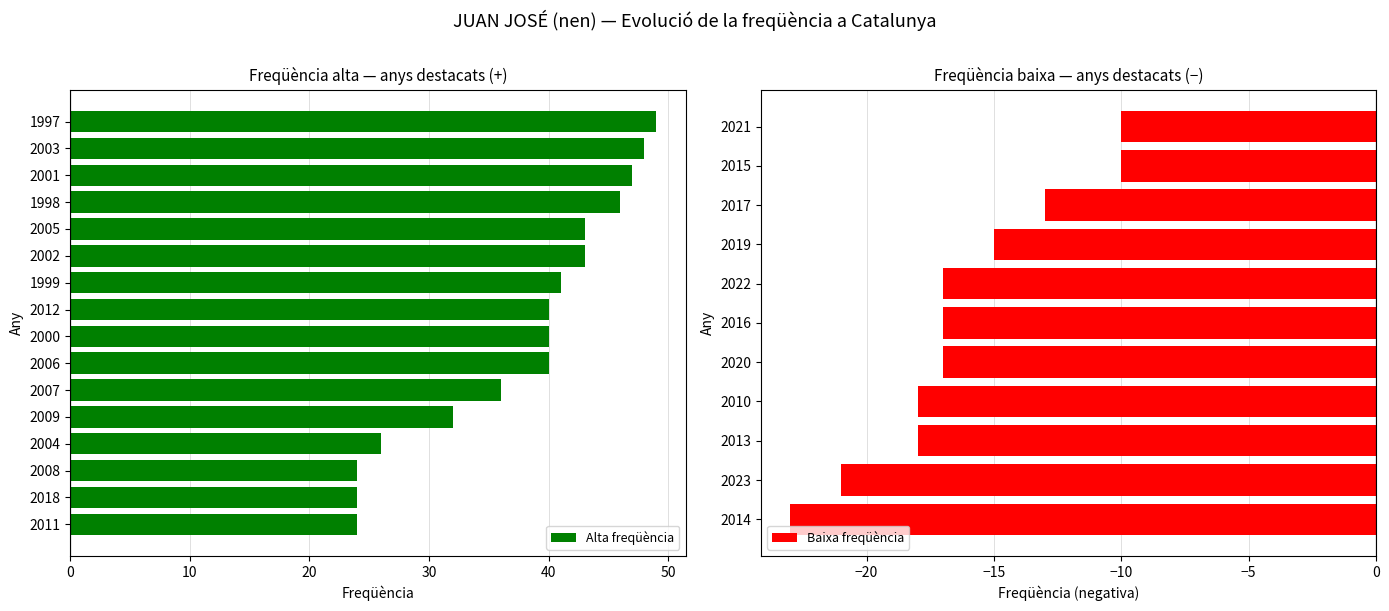

Which has a higher value, 2010 or 2001?

2001